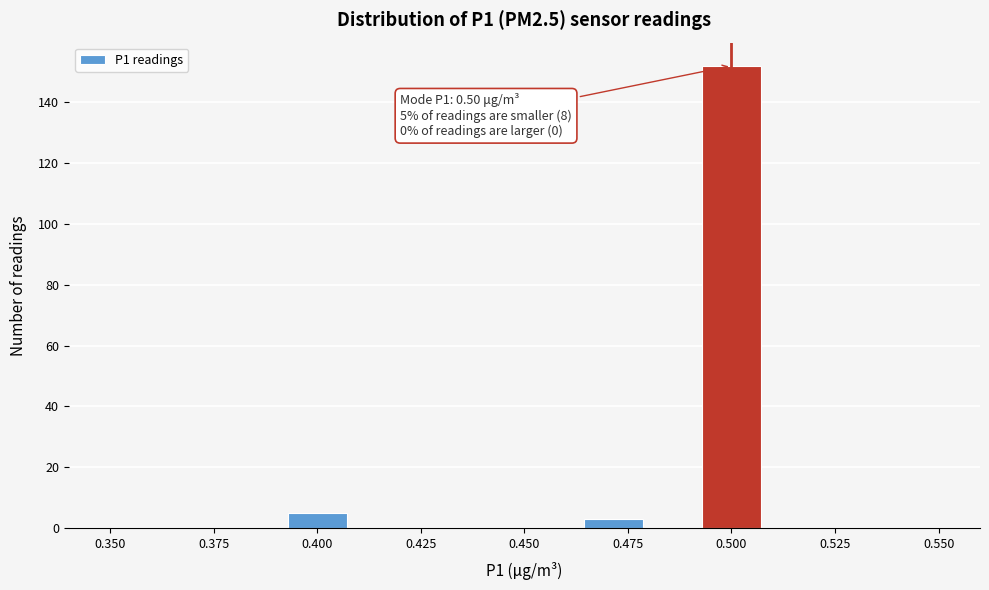

Read against the x-axis, roughly where is the centre of the tallest bar?

0.500